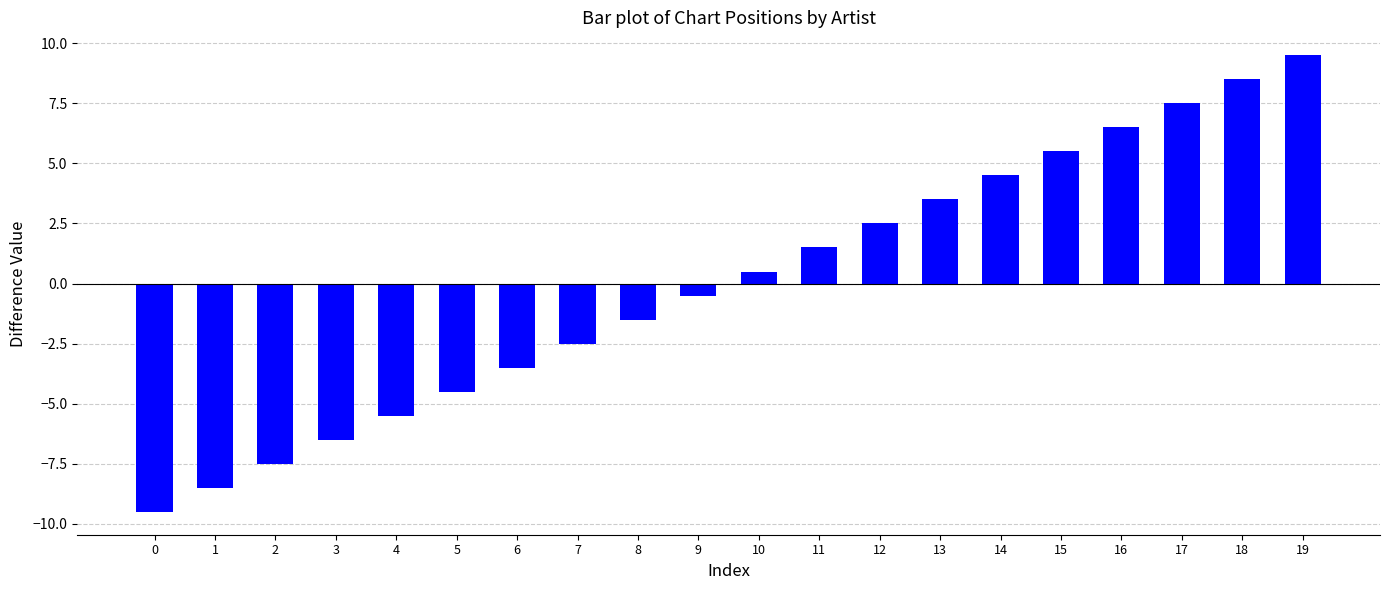

True or false: the data shows -3.4 at 7.

False